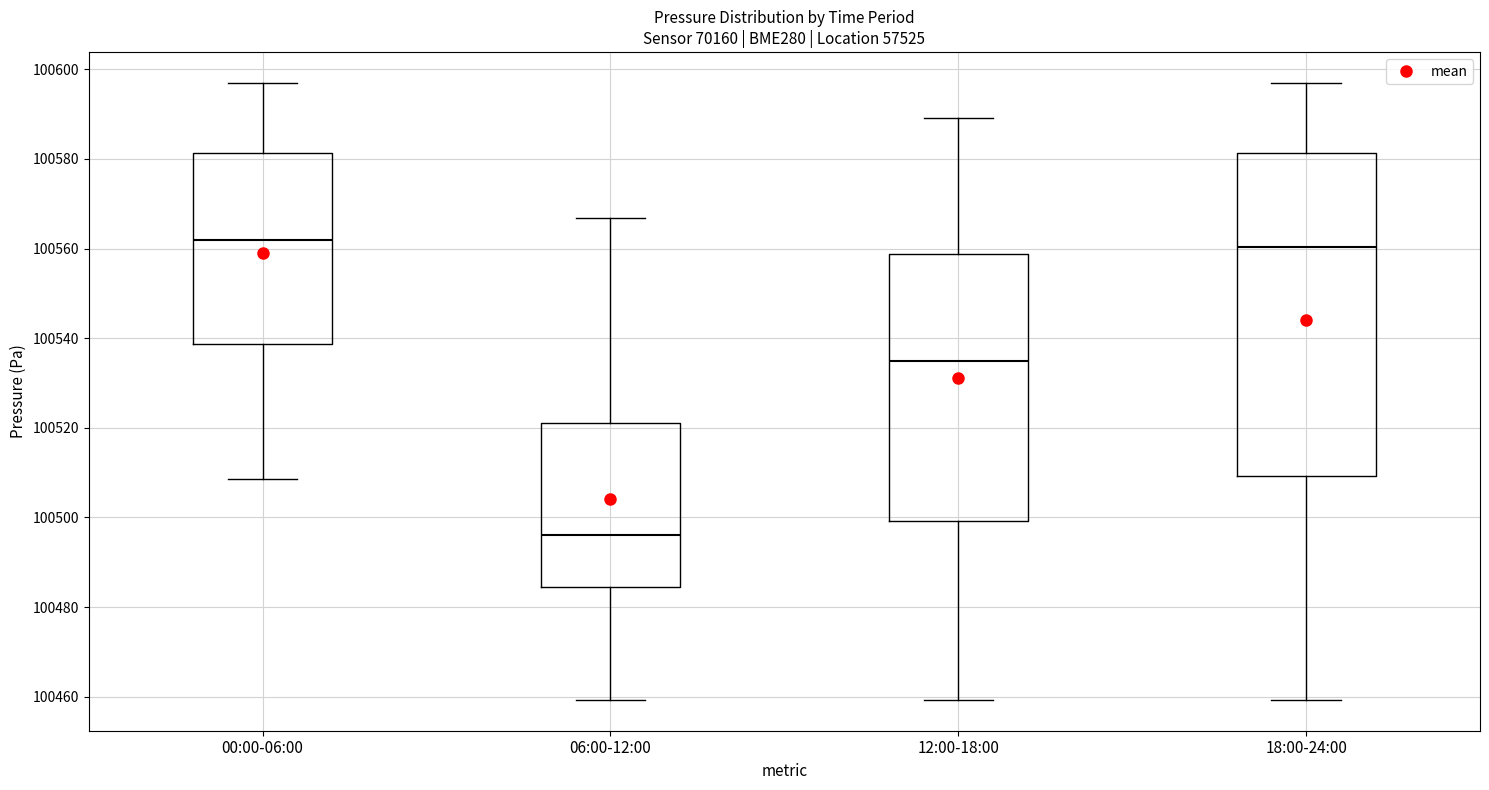

Which box is the tallest, from its lower edge to its upper edge?

18:00-24:00